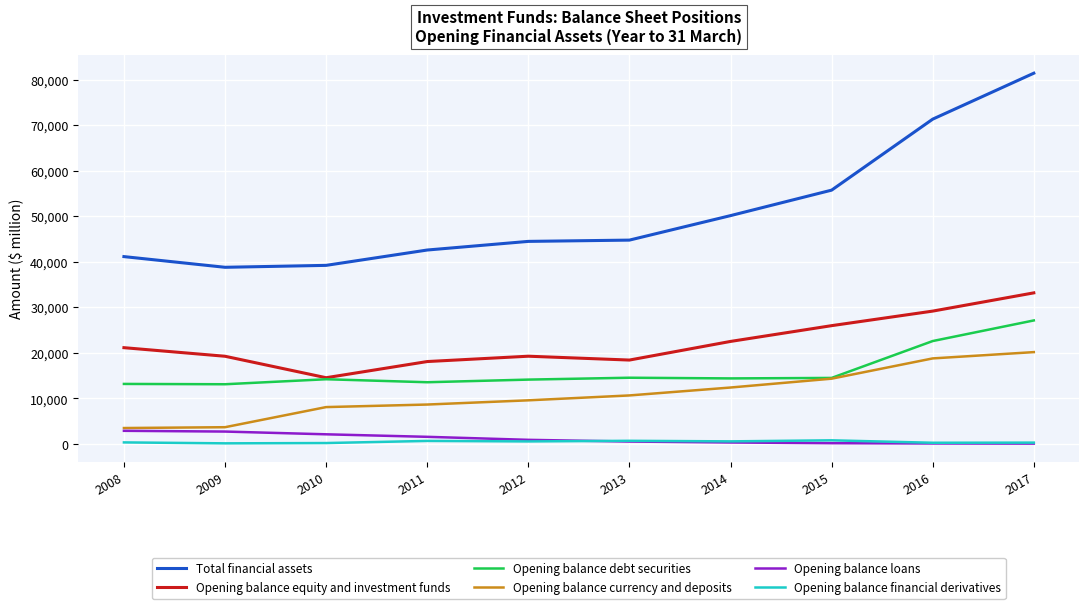

The Opening balance financial derivatives series shows 766 at 2015. True or false?

True